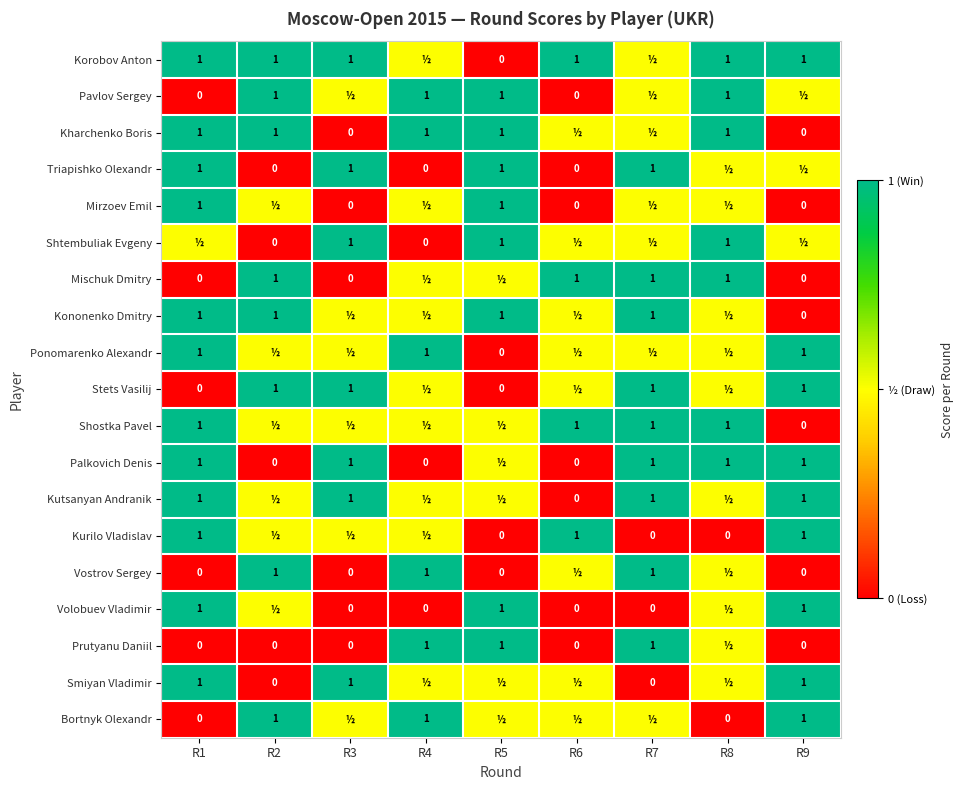

What is the sum of the Mirzoev Emil values at R5 and R3?

1.0